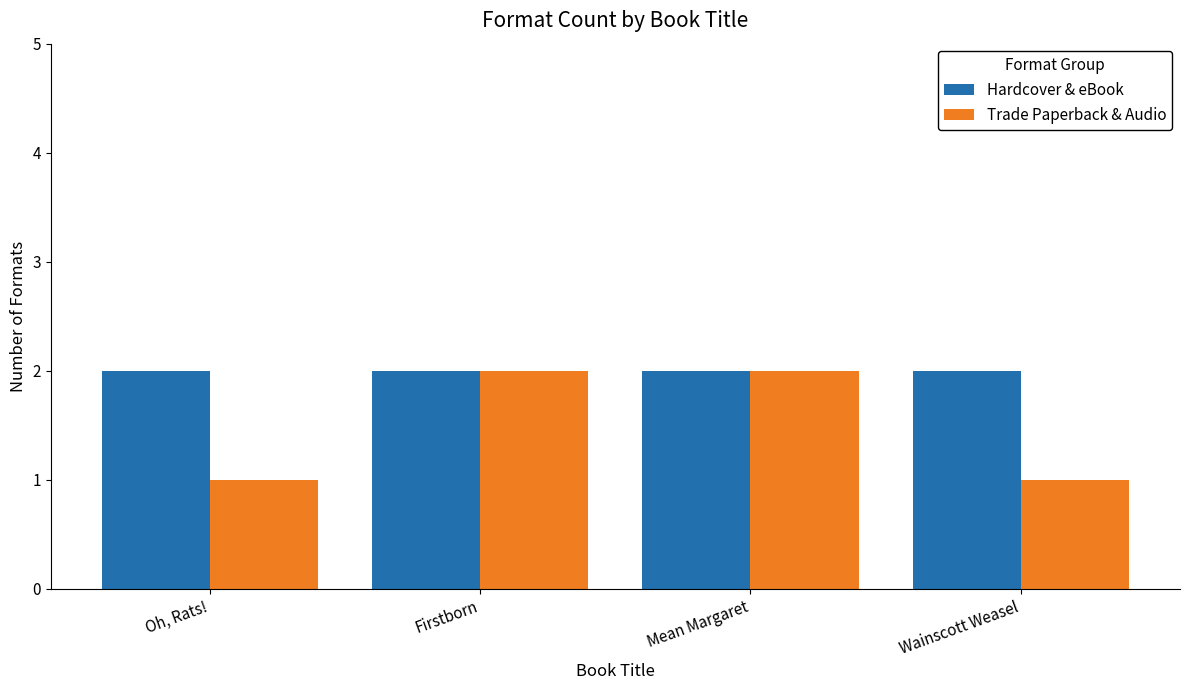

Reading left to right, what are all the values shown in this chart?

Hardcover & eBook: Oh, Rats!=2	Firstborn=2	Mean Margaret=2	Wainscott Weasel=2
Trade Paperback & Audio: Oh, Rats!=1	Firstborn=2	Mean Margaret=2	Wainscott Weasel=1